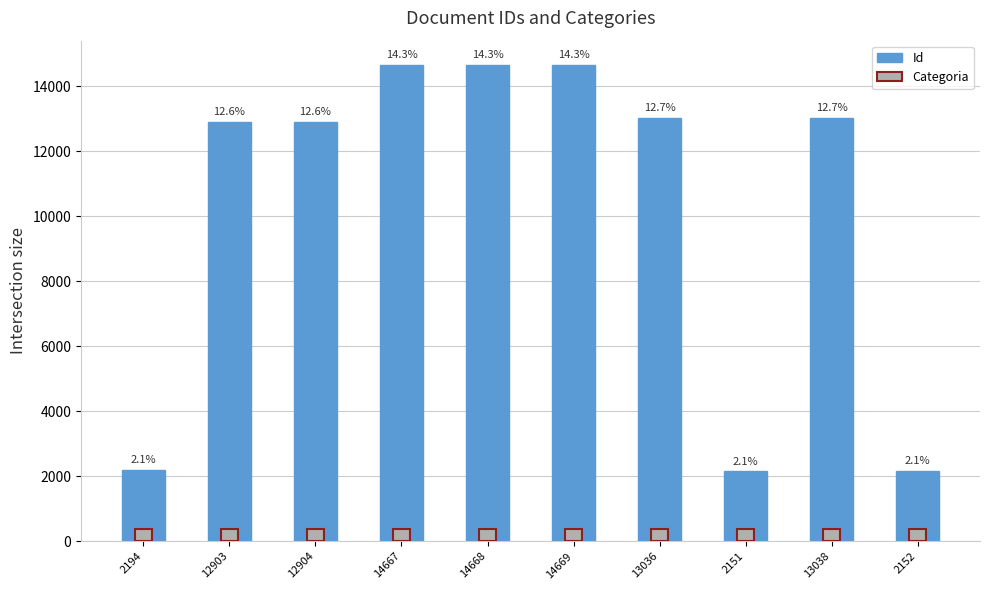

Where is Categoria nearest to the value 360?

2194